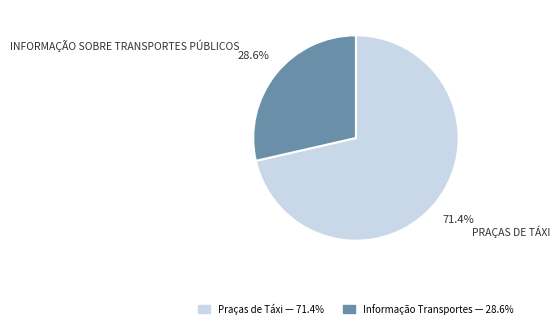

Is there a majority slice in this chart?

Yes